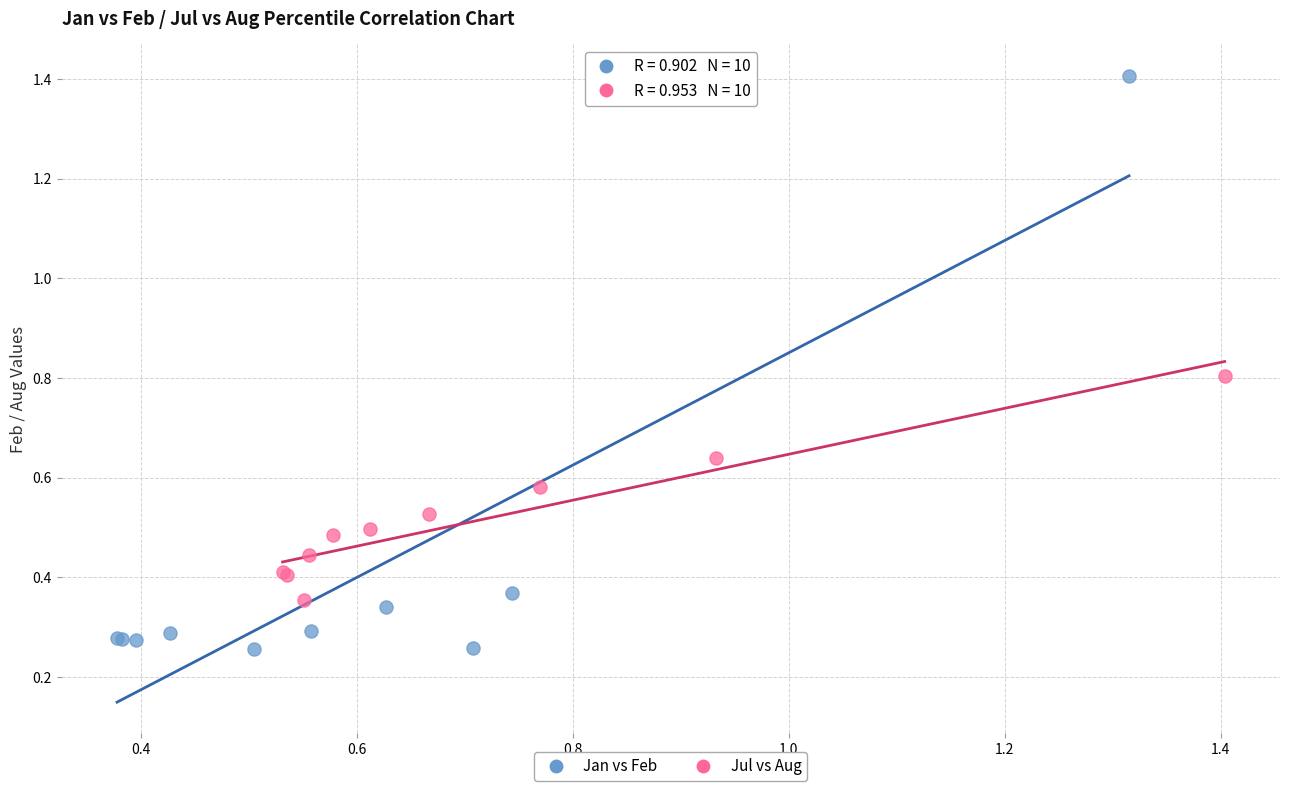

Which series reaches the maximum Y coordinate?

Jan vs Feb